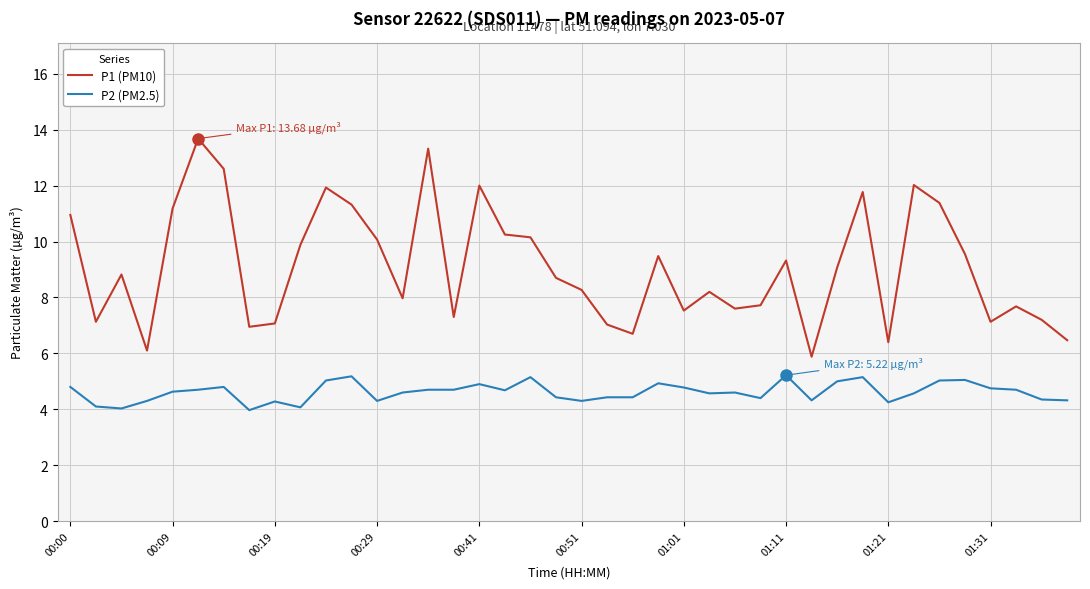

True or false: P2 (PM2.5) and P1 (PM10) intersect in this chart.

False